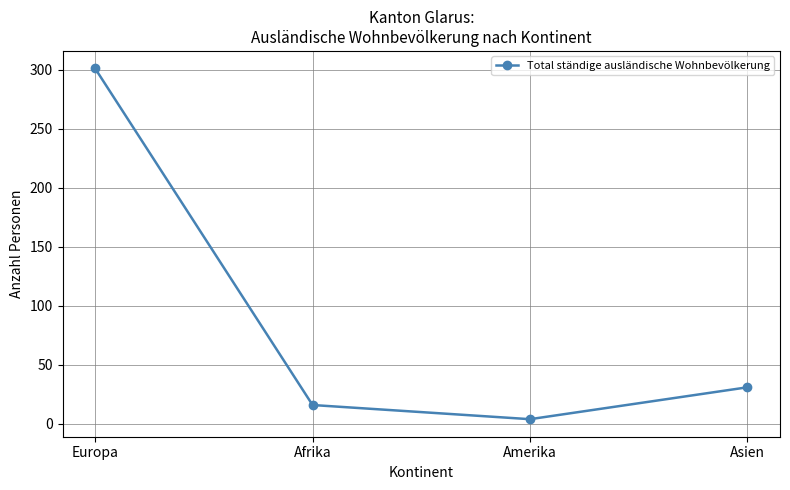

Between Asien and Europa, which is larger?

Europa